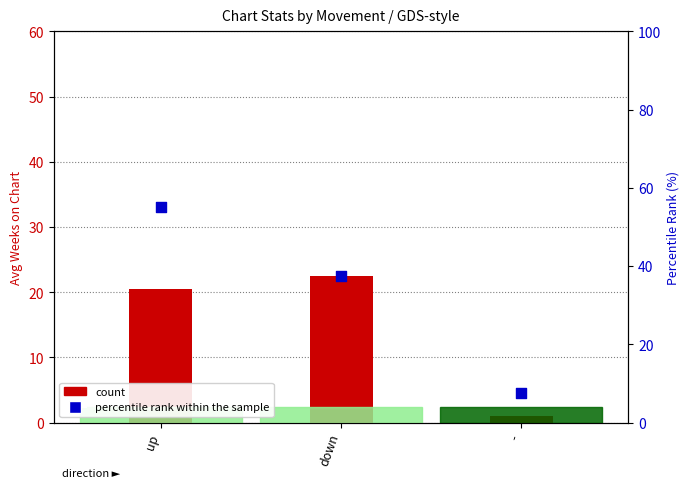

At which category is the sum across all series the highest?

up